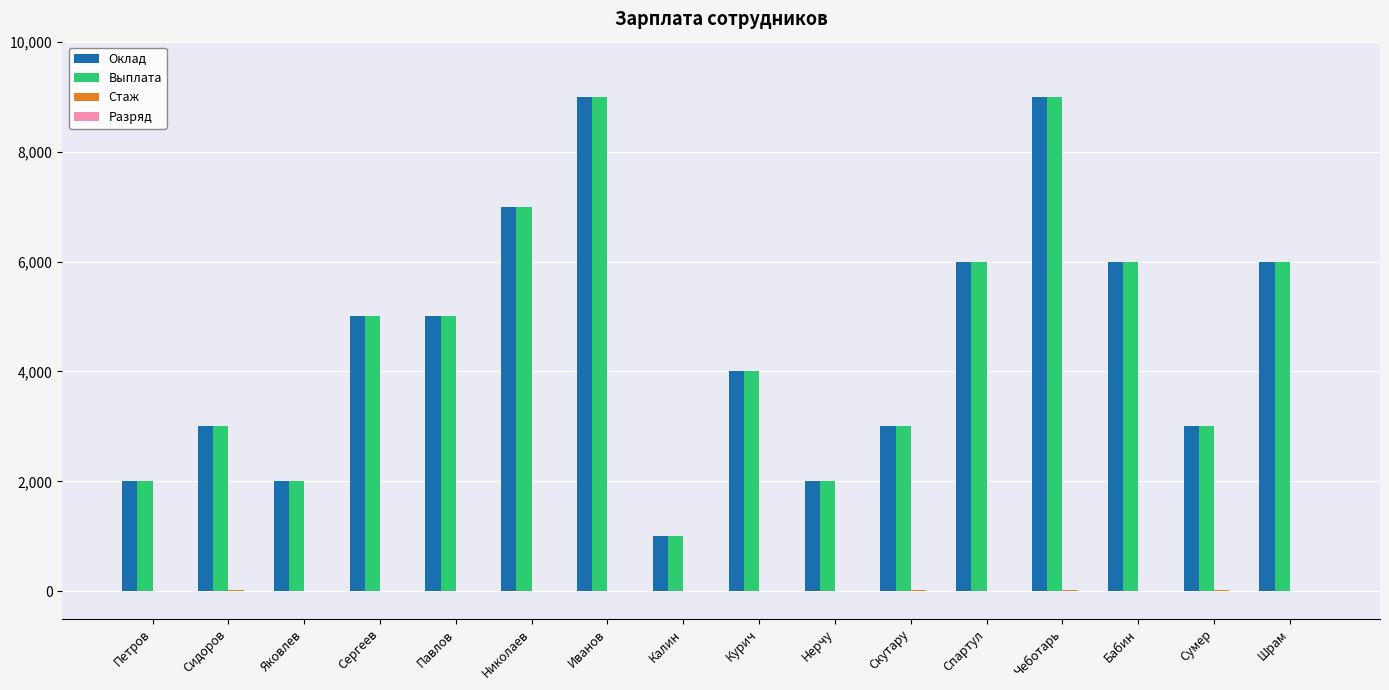

Does the chart contain stacked bars?

No